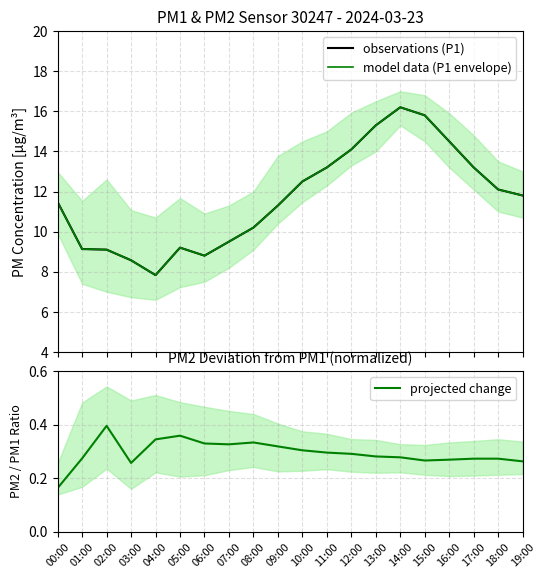

Rank the series by their maximum value, from highest to lowest.

observations (P1), model data (P1 envelope), projected change